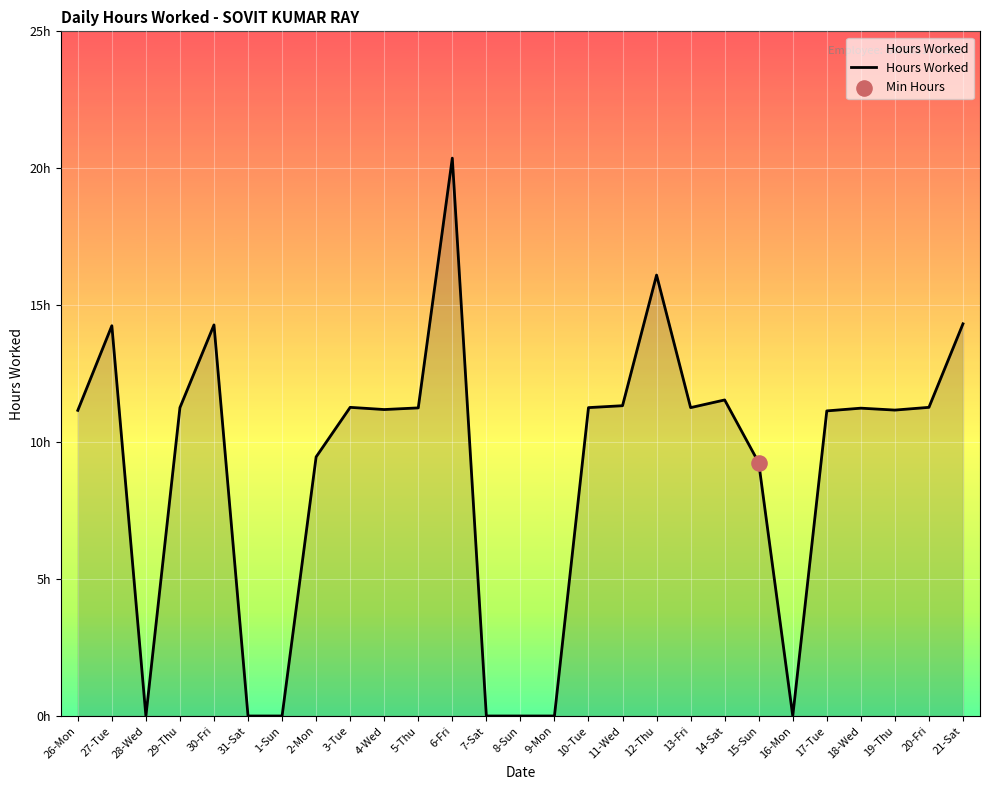

Between 3-Tue and 8-Sun, which is larger?

3-Tue